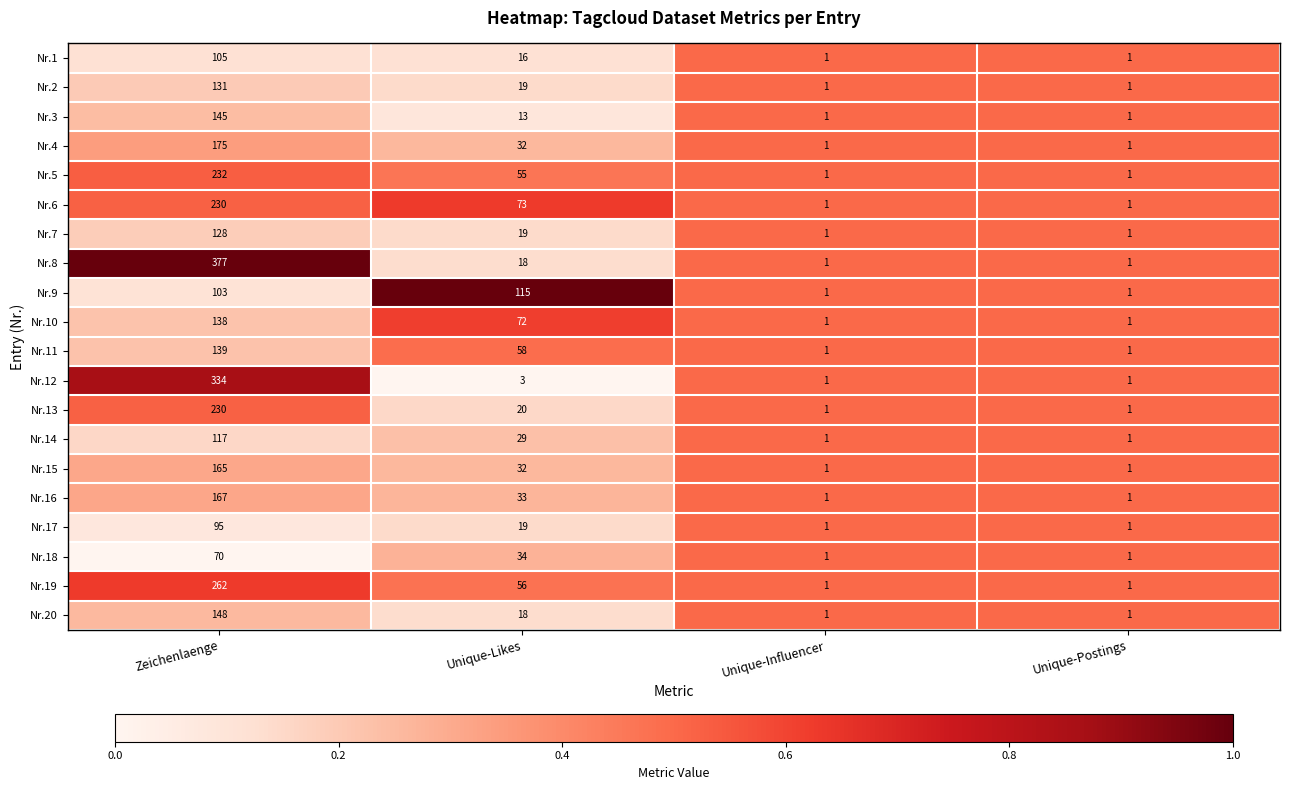

What is the spread (max minus min) of values at Unique-Likes?

112